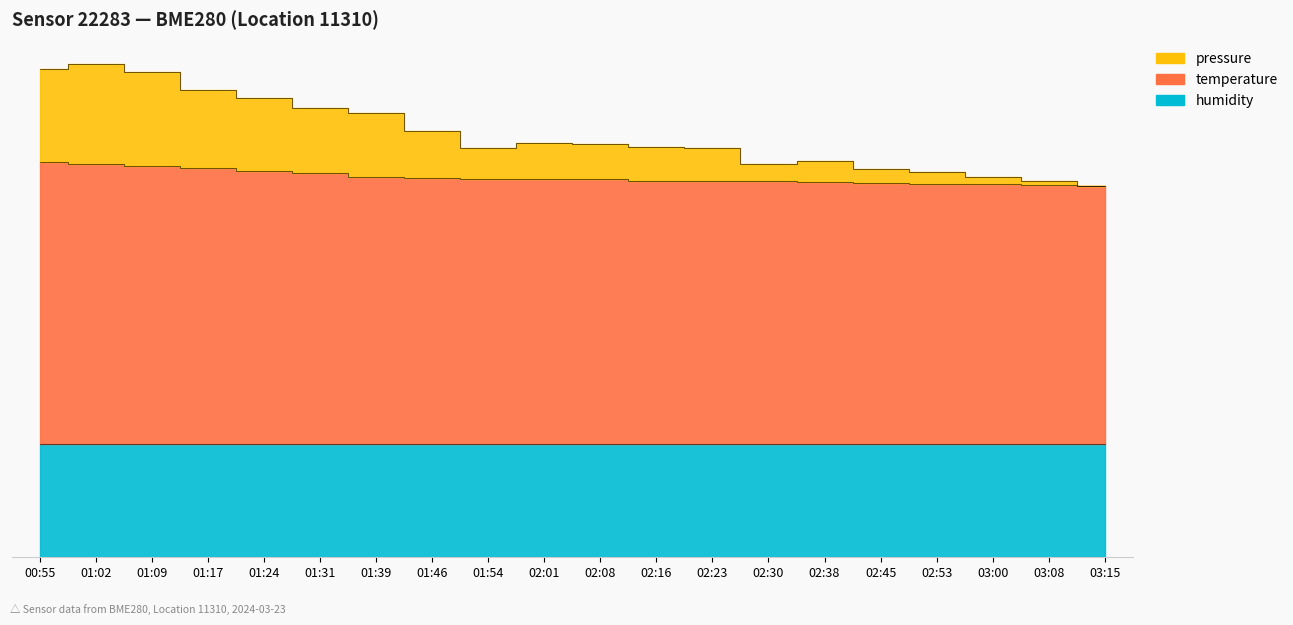

Where is pressure nearest to the value 305?

01:46